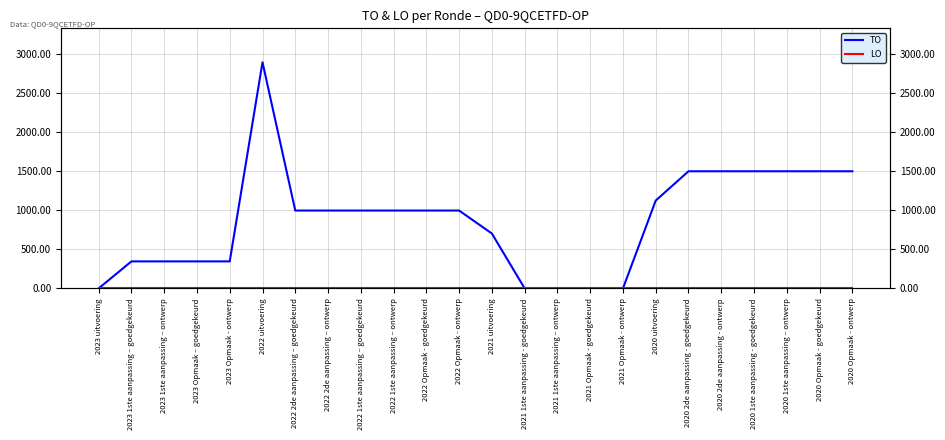

What are all the series names shown in the legend?

TO, LO